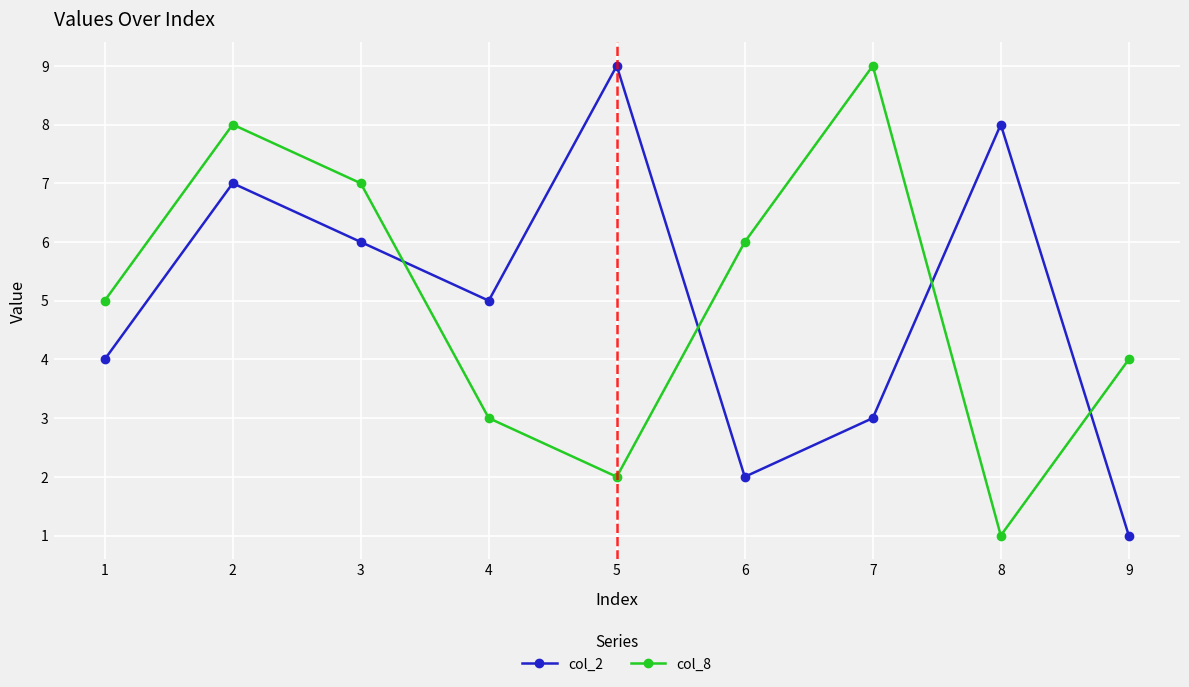

True or false: col_8 and col_2 cross at least once.

True